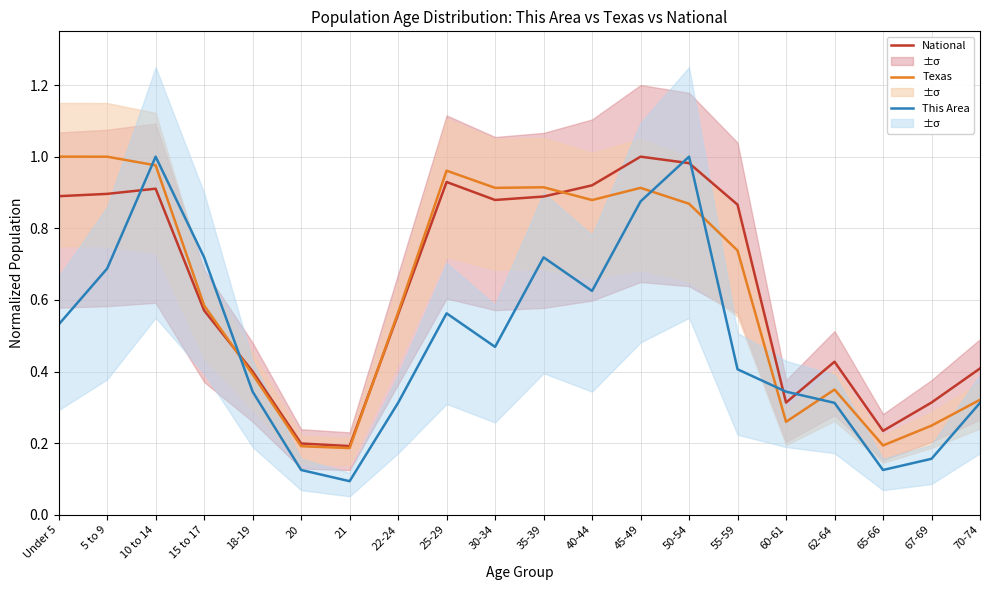

What are all the series names shown in the legend?

National, Texas, This Area